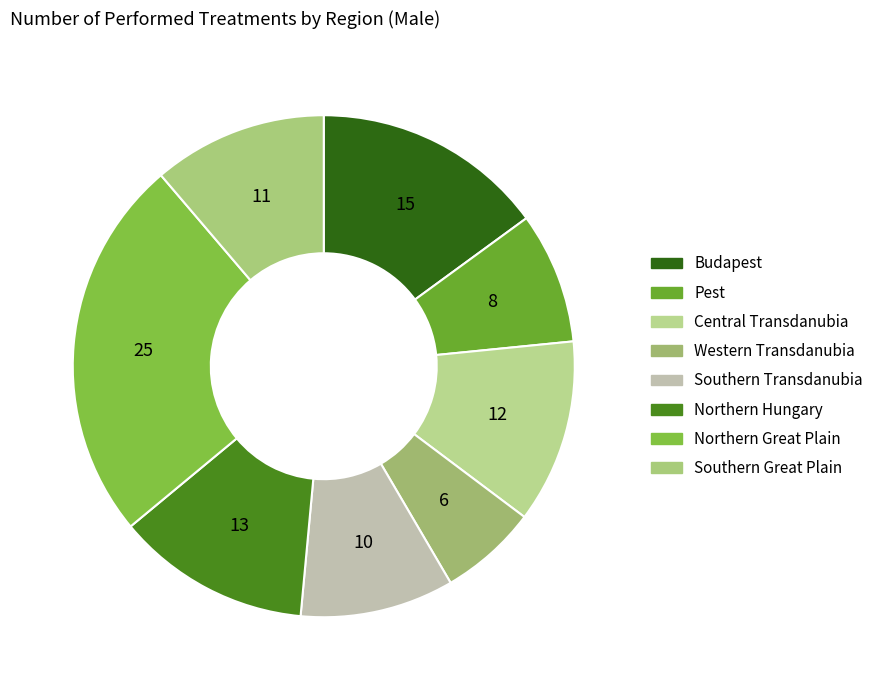

How many slices are in this pie chart?

8